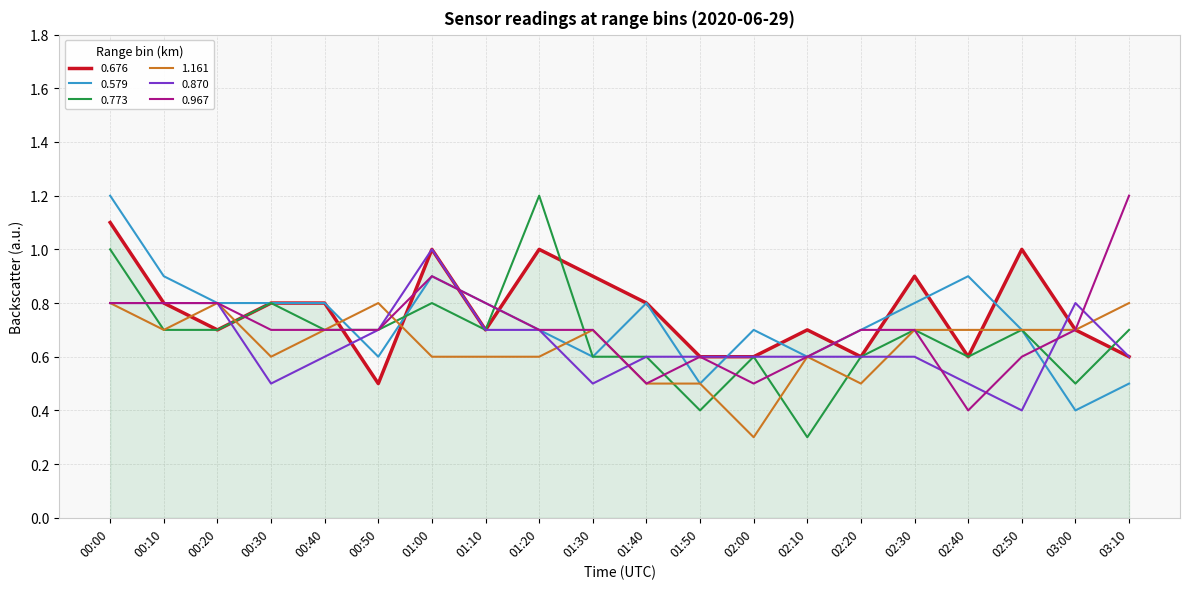

Which series has the largest total across all categories?

0.676